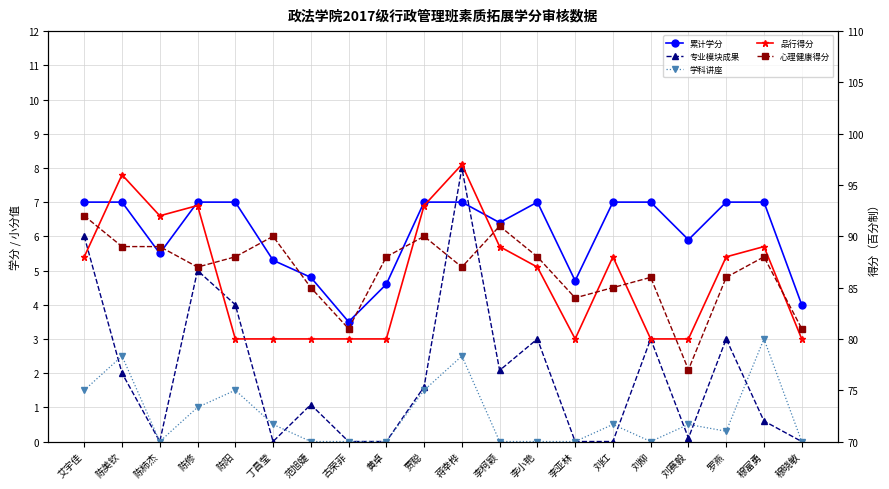

What is the average value of the 专业模块成果 series?

2.0